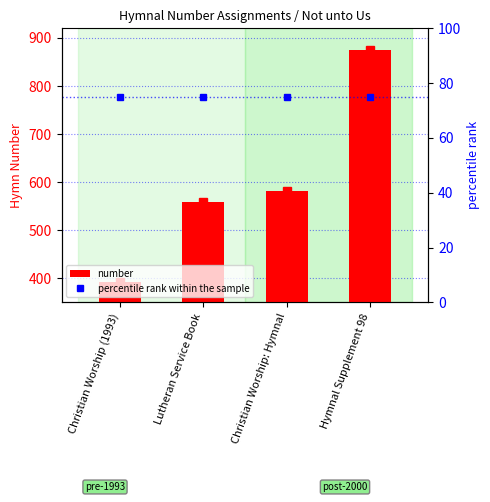

Where does the number series first go above 582?

Hymnal Supplement 98